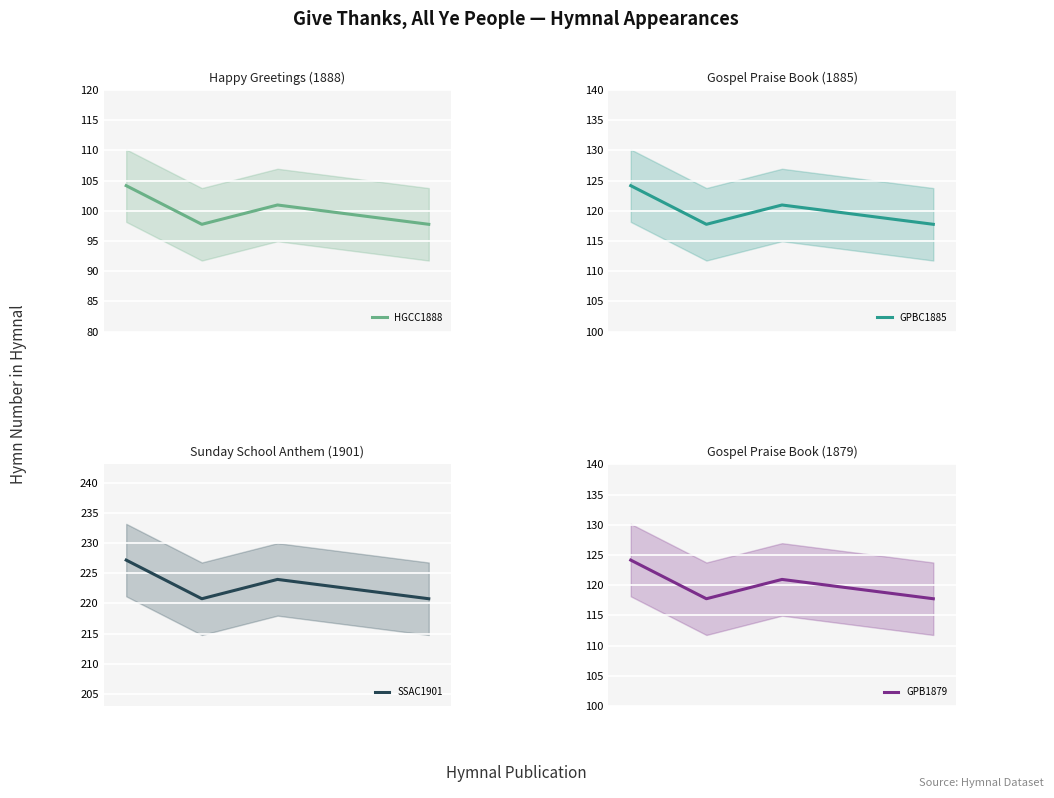

True or false: HGCC1888 and SSAC1901 intersect in this chart.

False